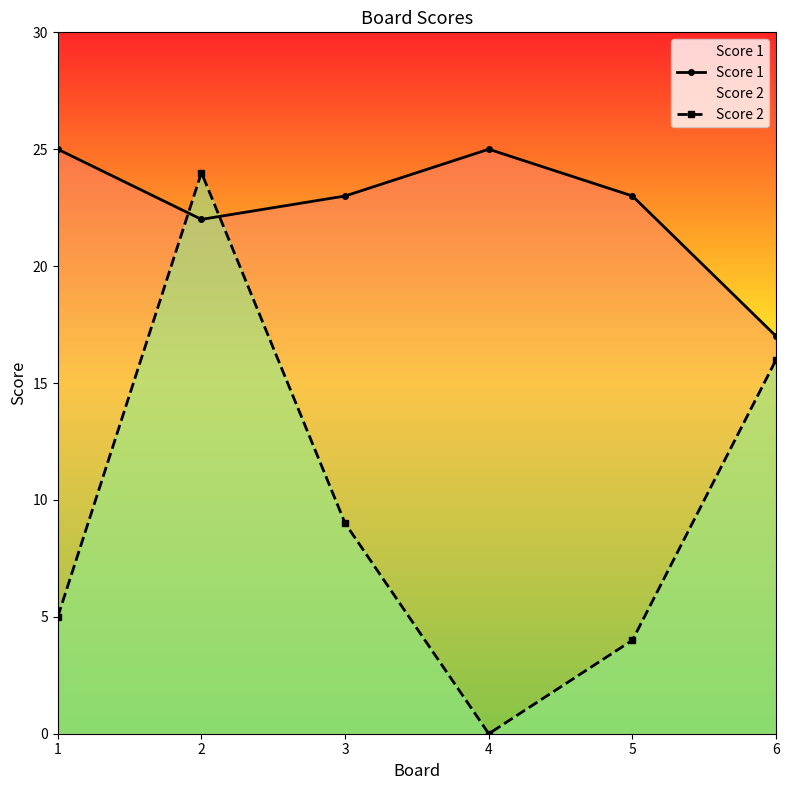

At how many categories does at least one series exceed 21?

5